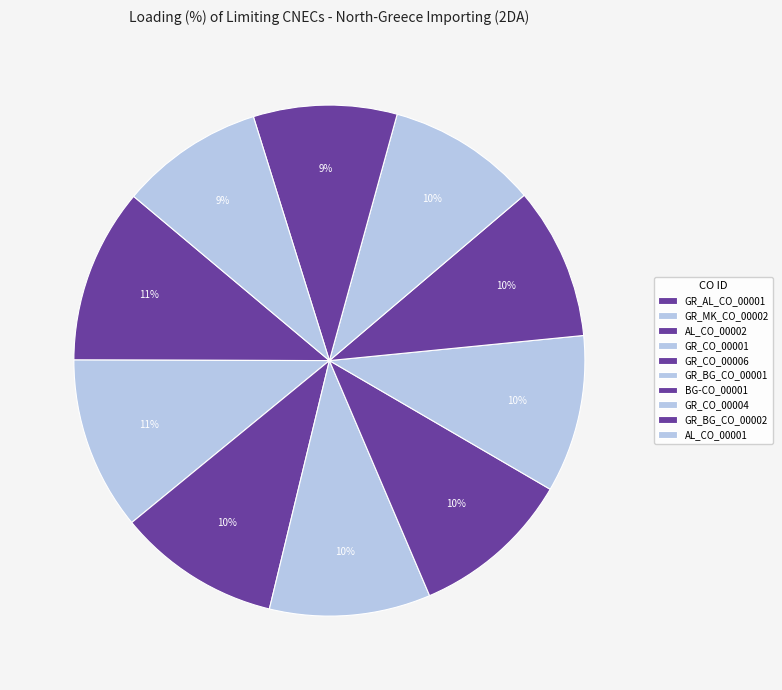

To the nearest percent, what percentage of the pie is AL_CO_00002?

10%